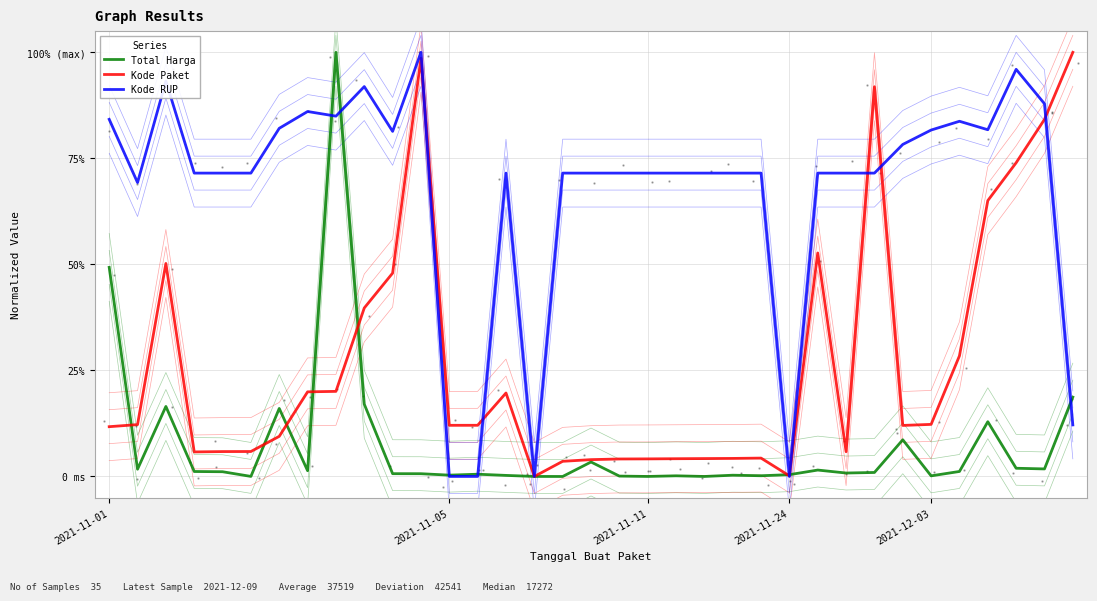

Is the value of Total Harga at 2021-11-05 greater than the value of Kode Paket at 25?

No